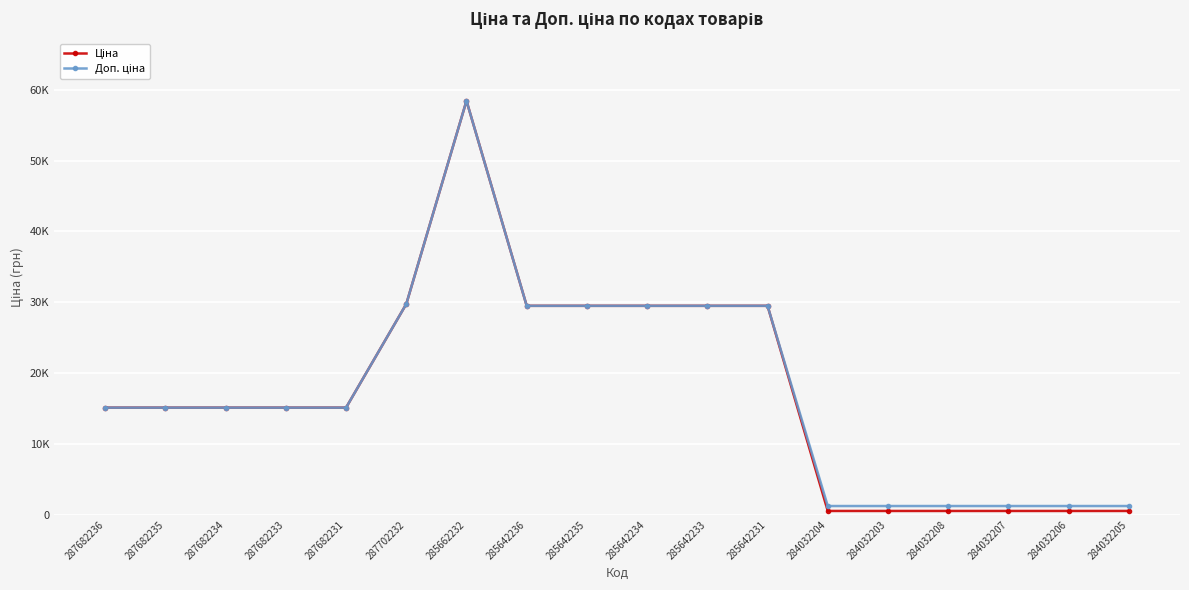

Rank the series by their maximum value, from lowest to highest.

Ціна, Доп. ціна